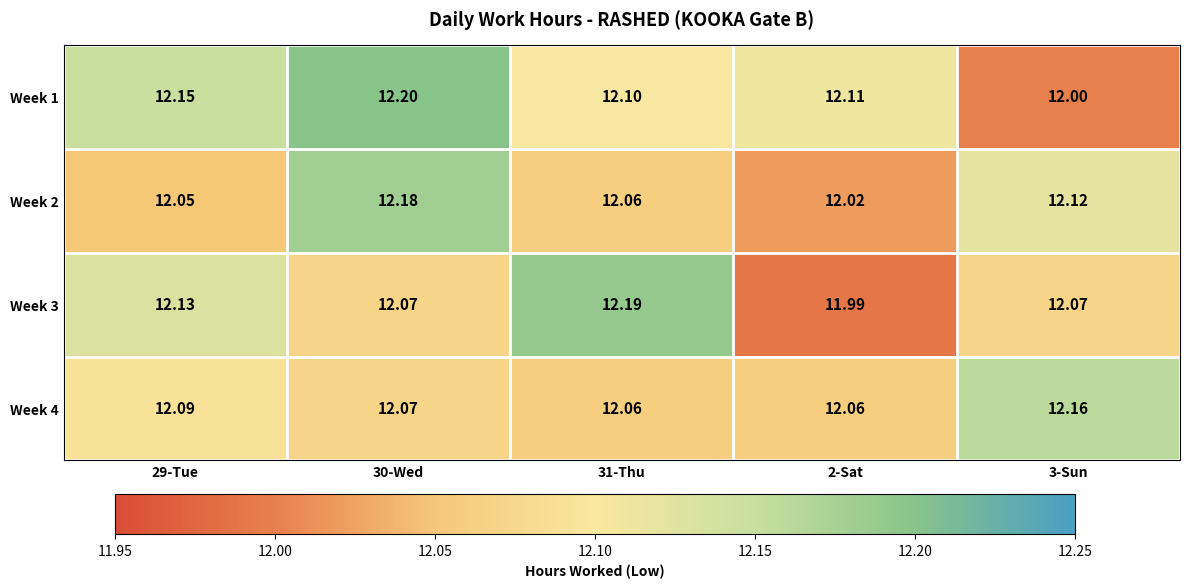

At 29-Tue, list the series in order from smallest to largest.

Week 2, Week 4, Week 3, Week 1